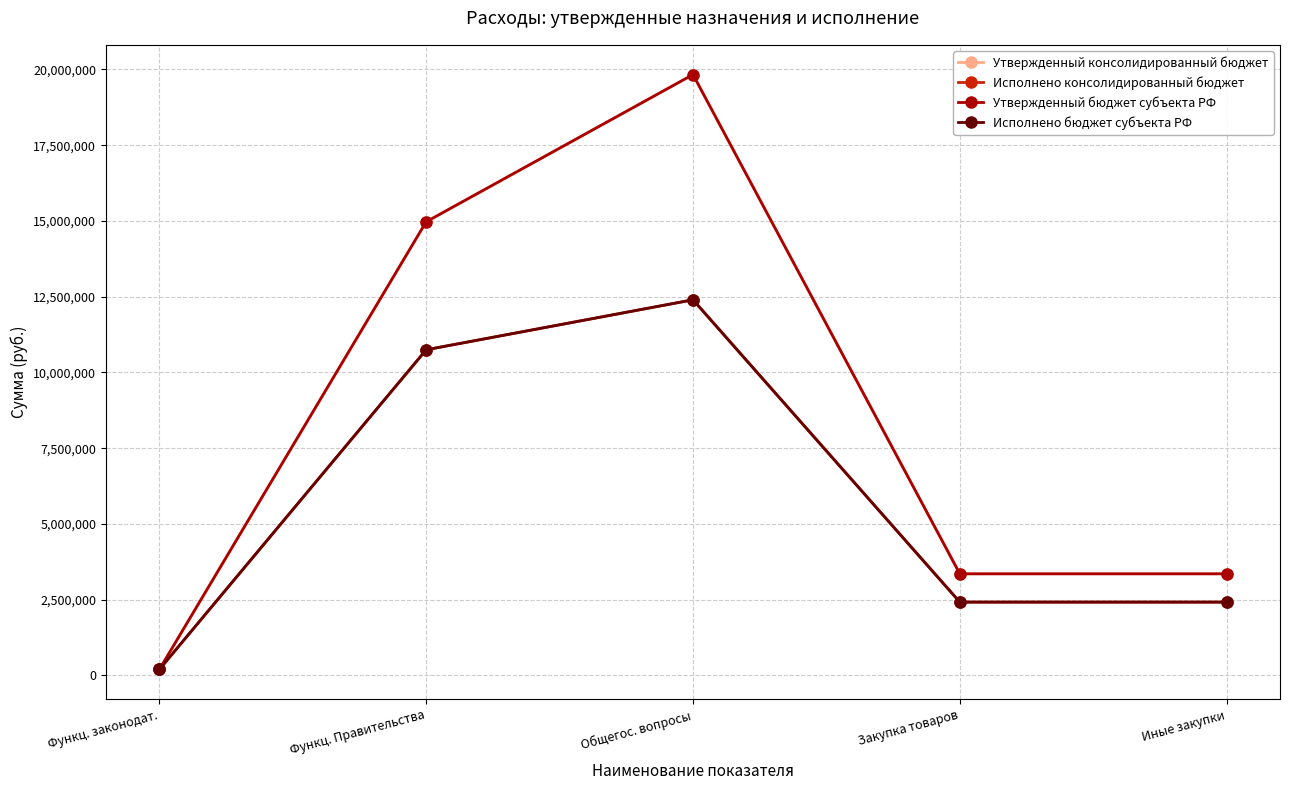

What is the minimum value shown in the chart?

196894.0